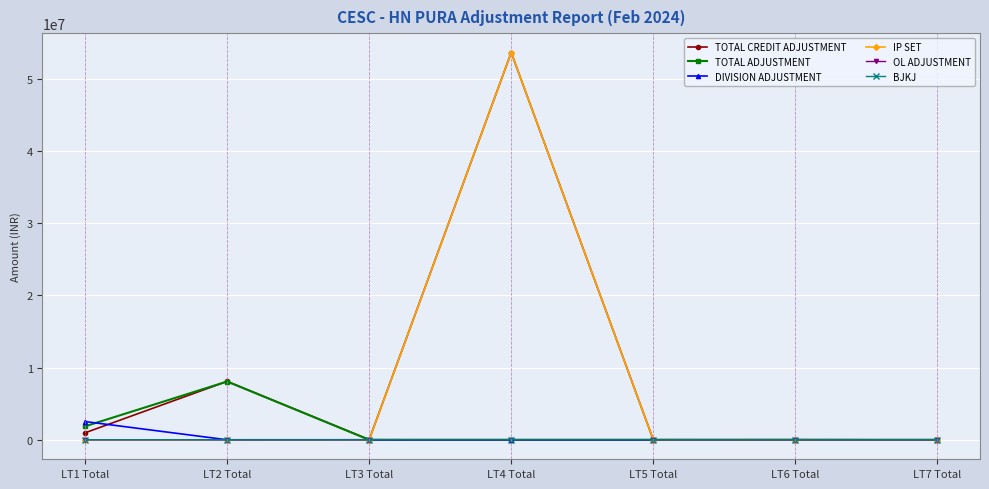

How many lines are shown in the chart?

6